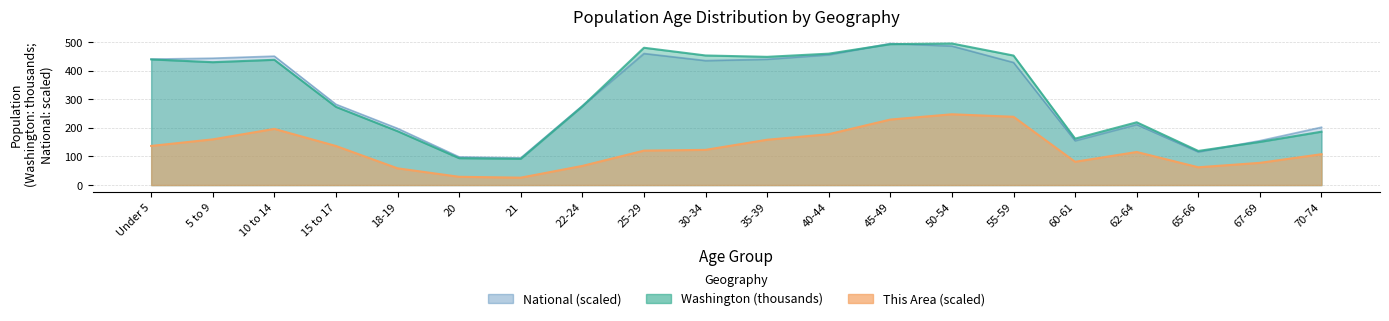

Rank the categories by Washington value from highest to lowest.

50-54, 45-49, 25-29, 40-44, 30-34, 55-59, 35-39, Under 5, 10 to 14, 5 to 9, 22-24, 15 to 17, 62-64, 18-19, 70-74, 60-61, 67-69, 65-66, 20, 21